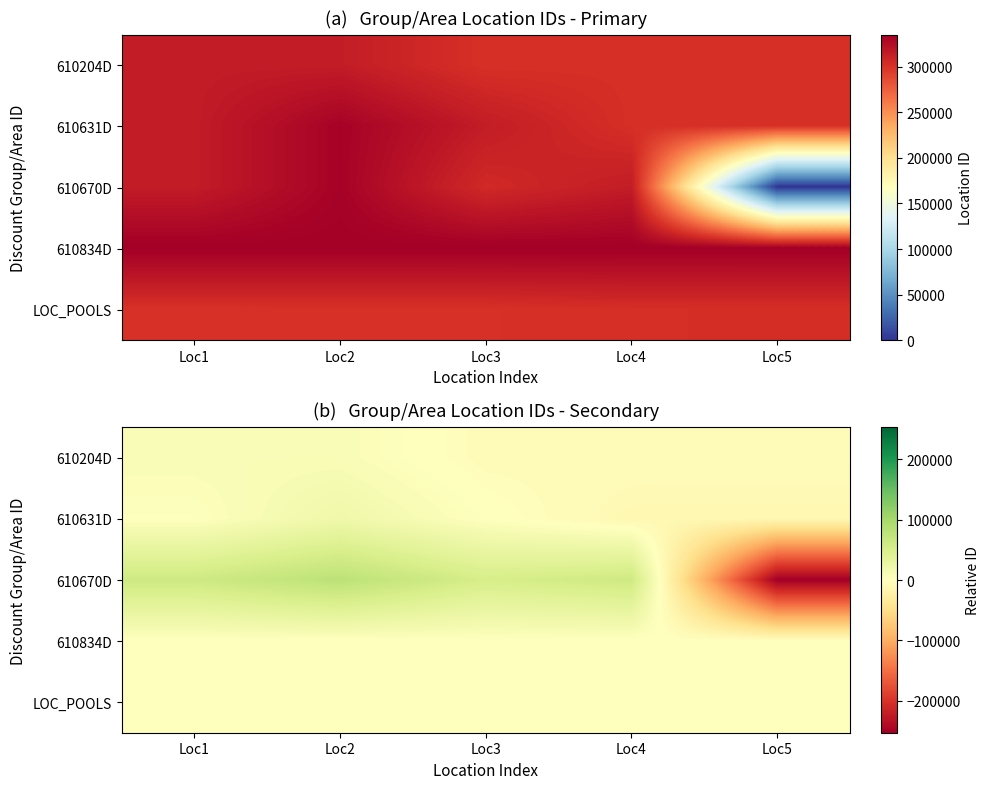

The value of 610670D at Loc5 is -114158.3. True or false?

False